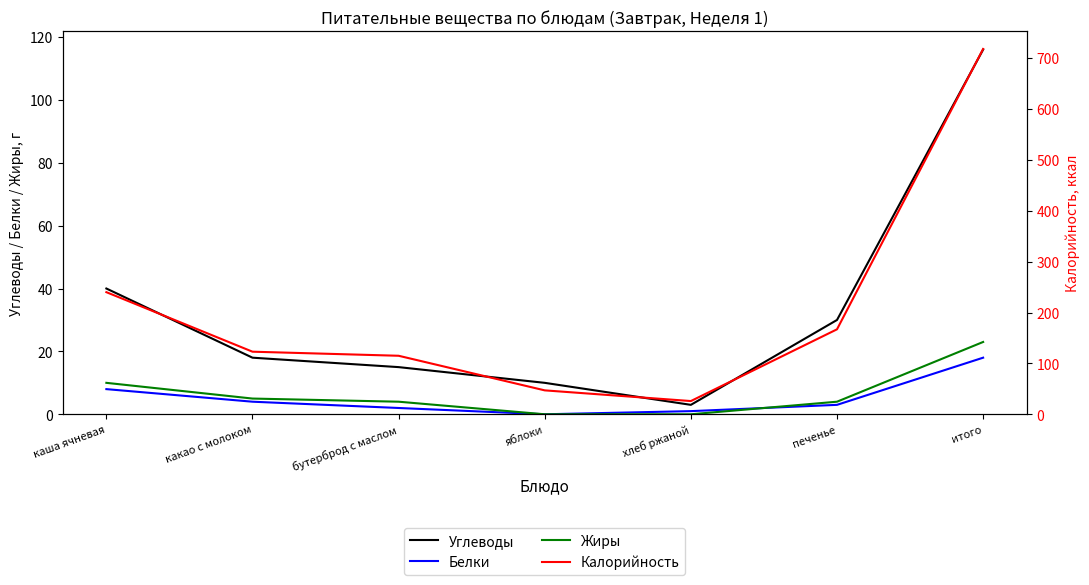

What is the difference between the maximum and minimum values in the Углеводы series?

113